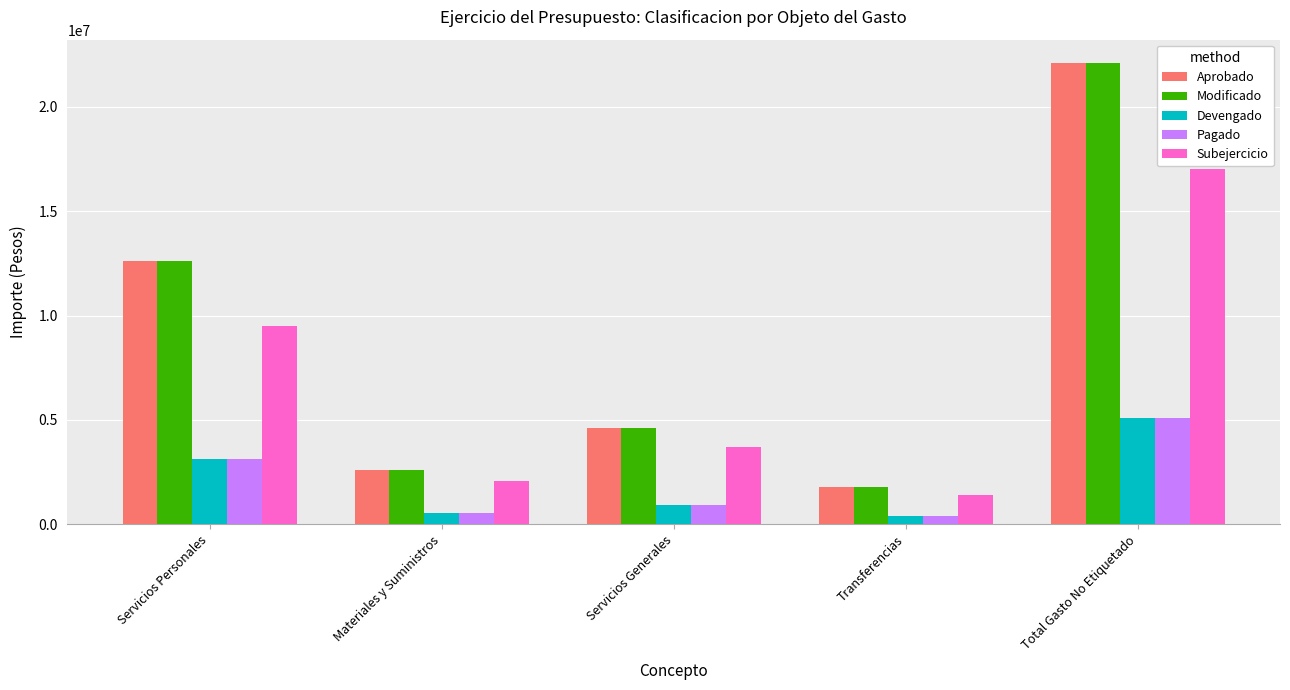

How many series are shown in this chart?

5